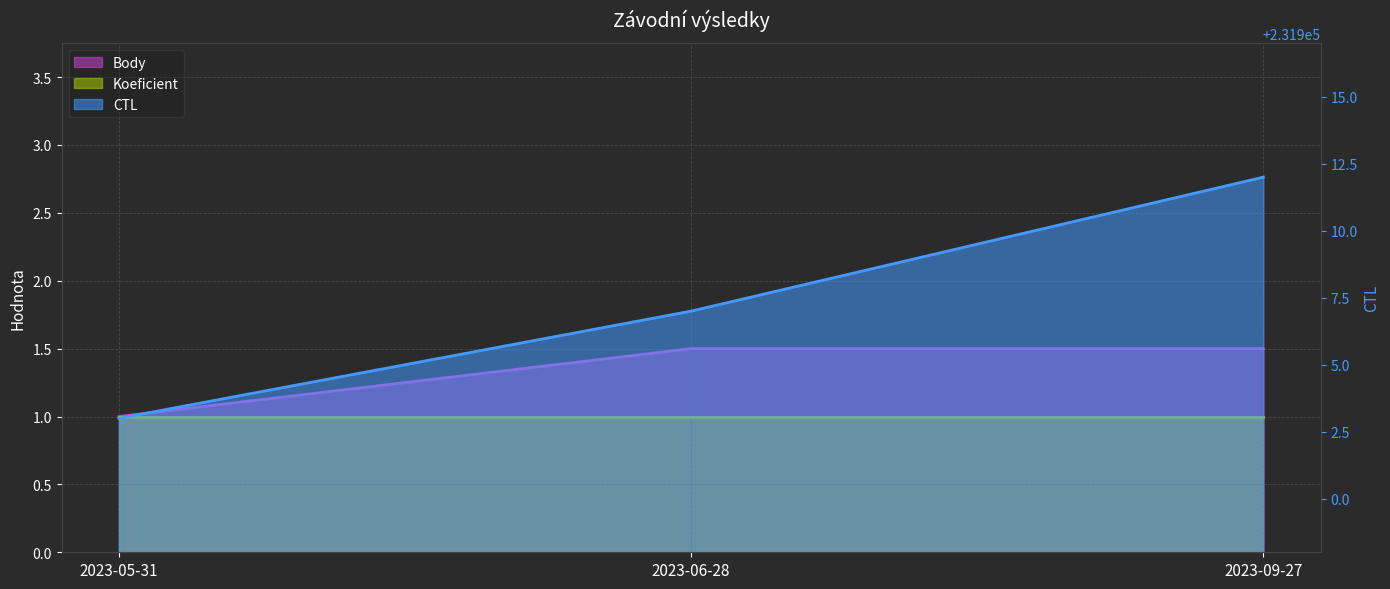

What is the difference between the CTL values at 2023-06-28 and 2023-05-31?

4.0